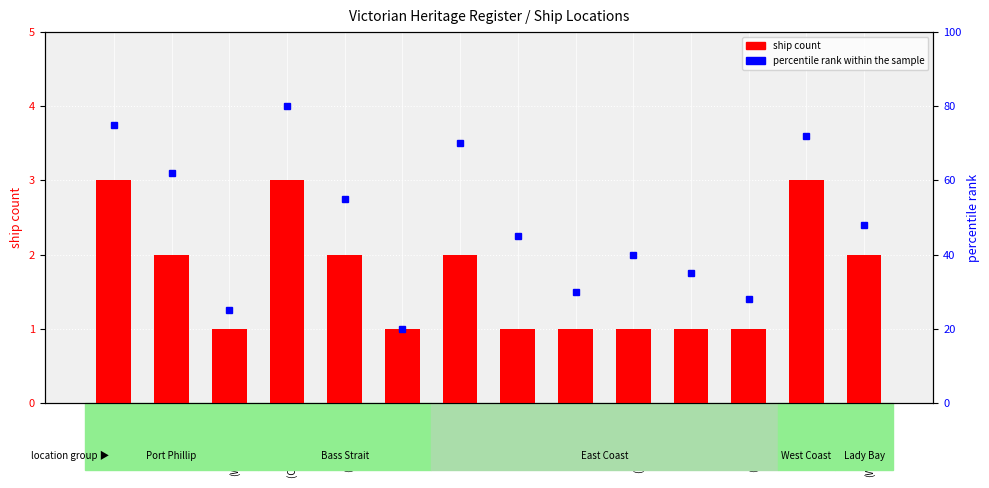

How many groups of bars are there?

14